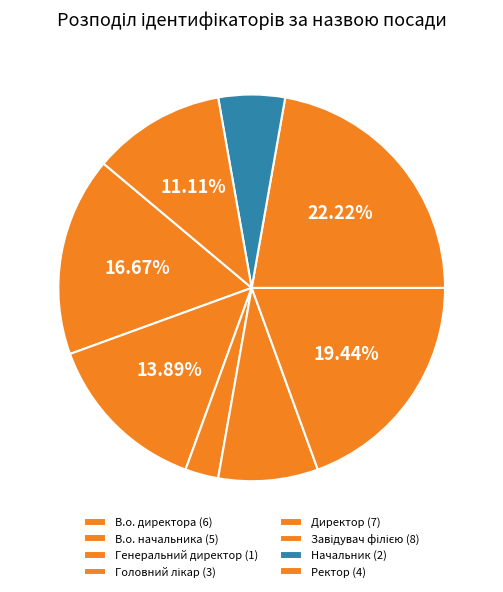

Rank the categories by value from lowest to highest.

Генеральний директор, Начальник, Головний лікар, Ректор, В.о. начальника, В.о. директора, Директор, Завідувач філією